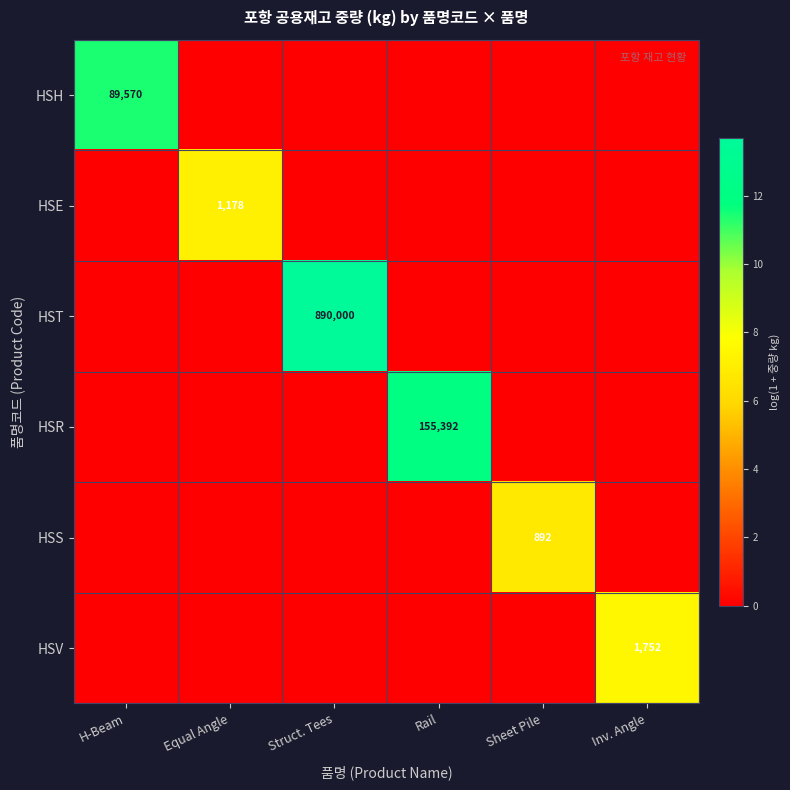

The HSV series shows 885 at Inv. Angle. True or false?

False